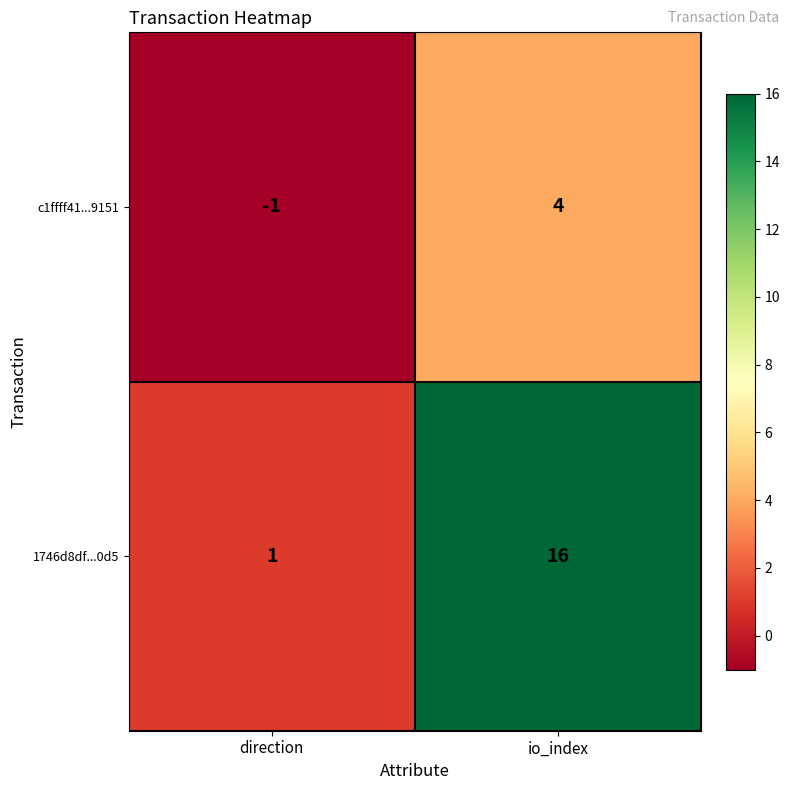

List the series in order of their overall mean, lowest first.

c1ffff41...9151, 1746d8df...0d5